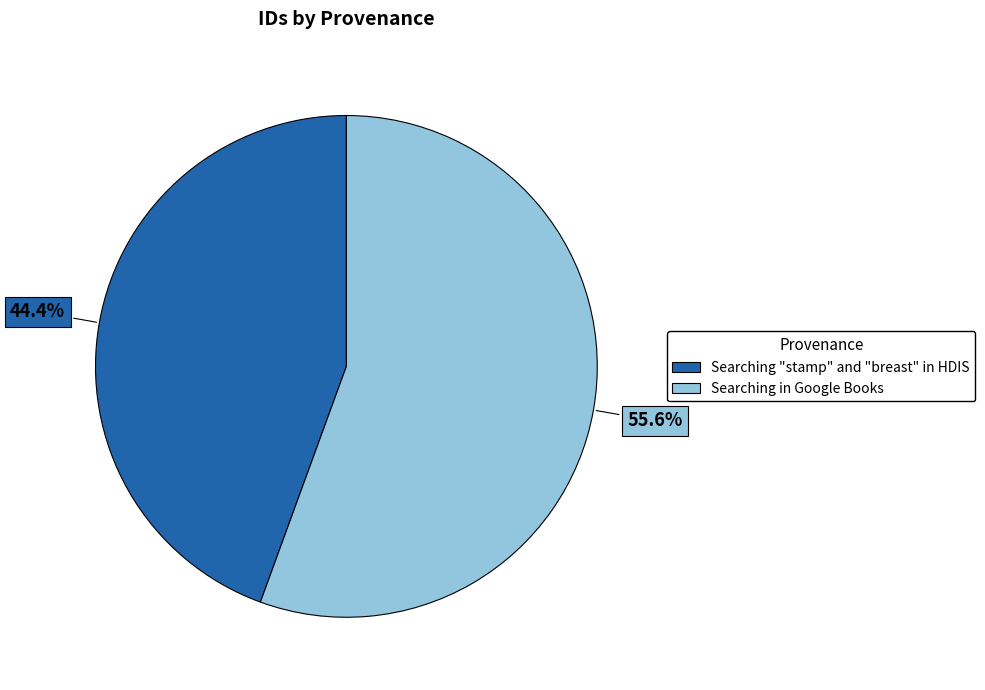

To the nearest percent, what is the average slice percentage?

50%